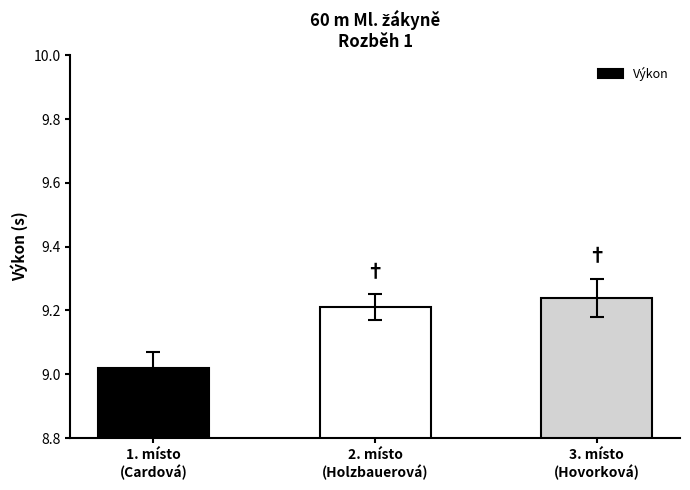

How many data points does each series have?

3